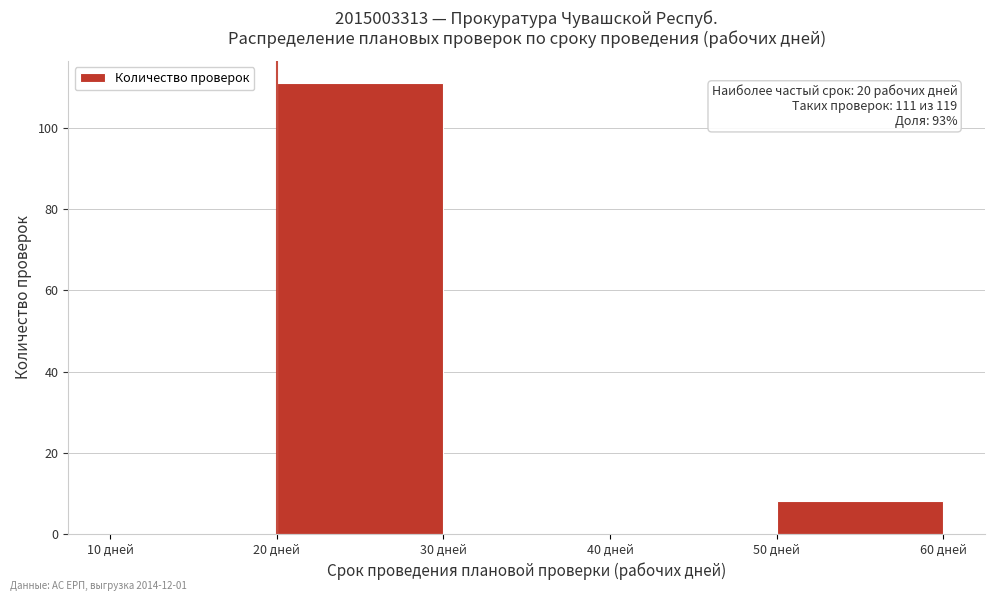

Which range on the x-axis has the tallest bar?

20 to 30